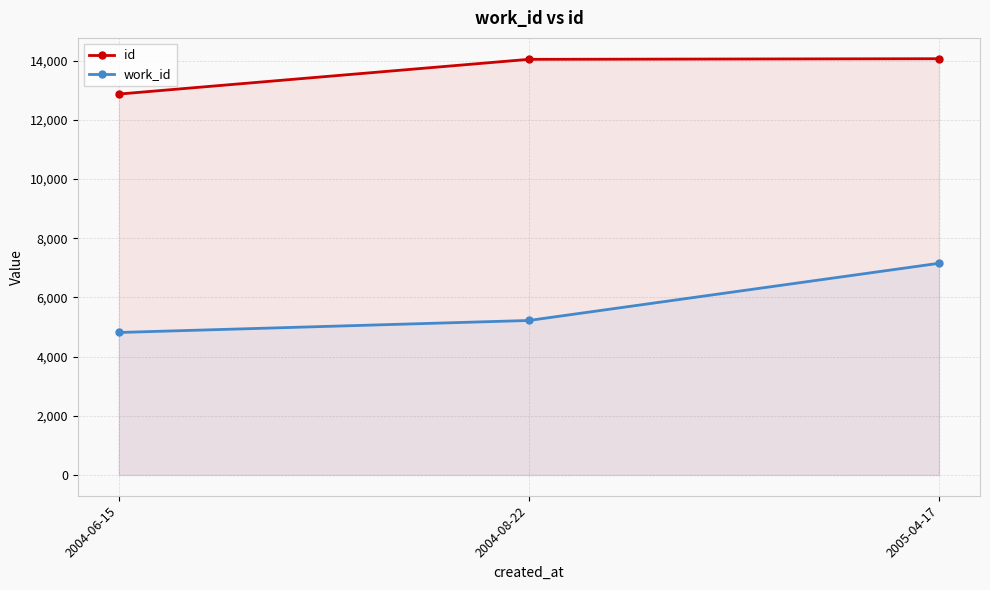

How many lines are shown in the chart?

2